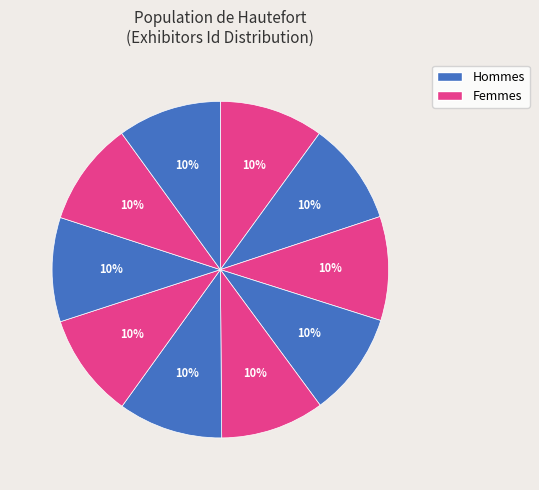

Count the number of slices in the pie.

10